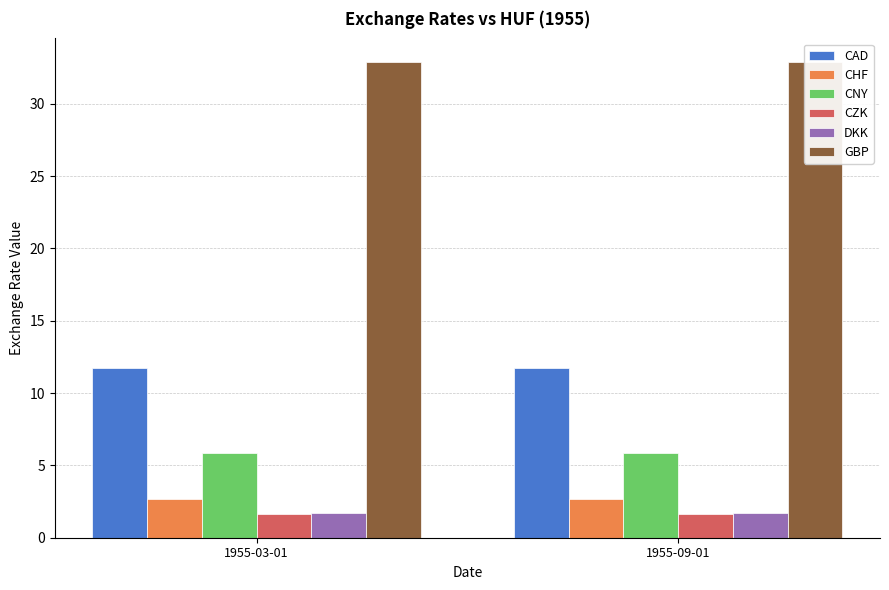

Are the bars horizontal?

No